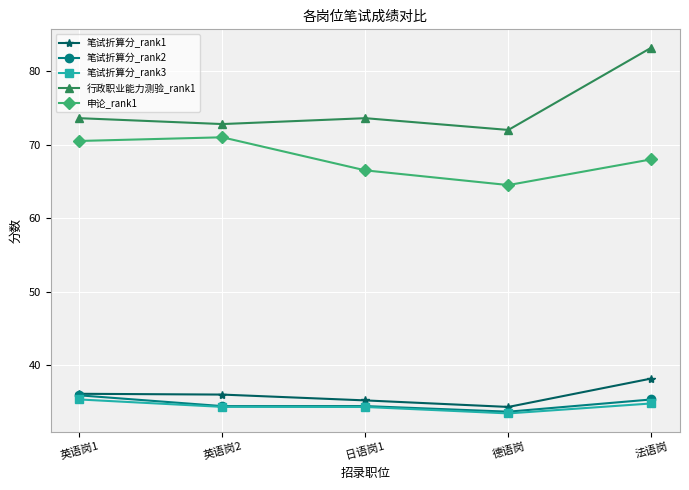

Which category has the lowest value in the 笔试折算分_rank1 series?

德语岗